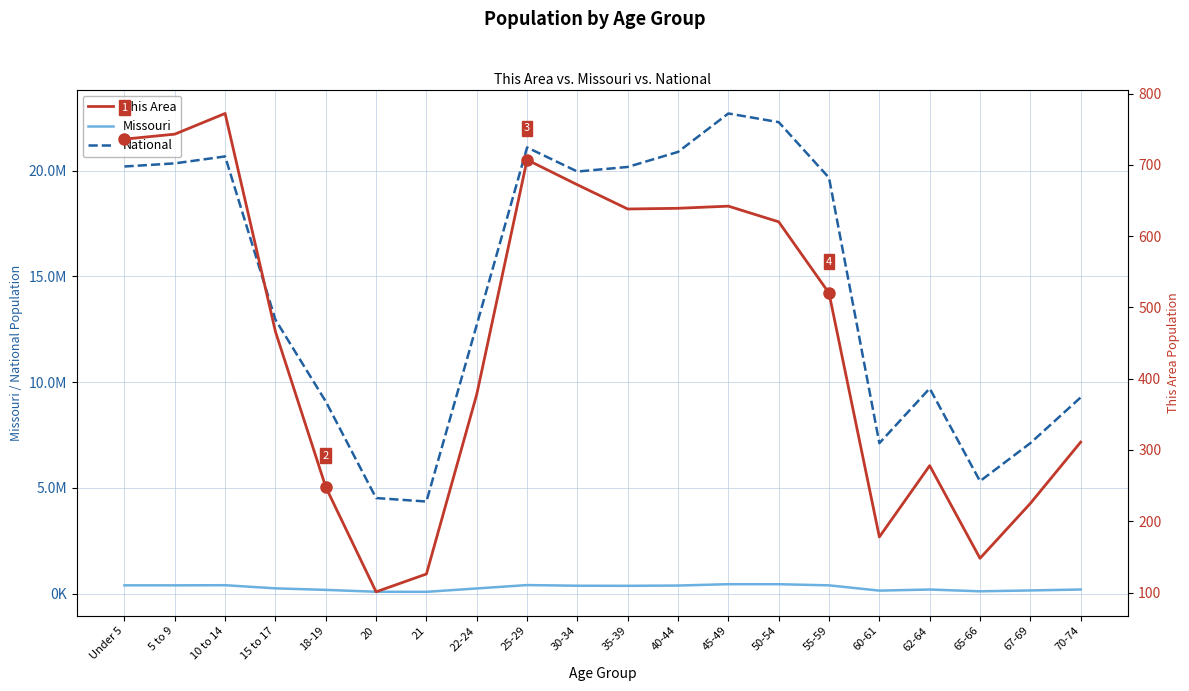

How many lines are shown in the chart?

3